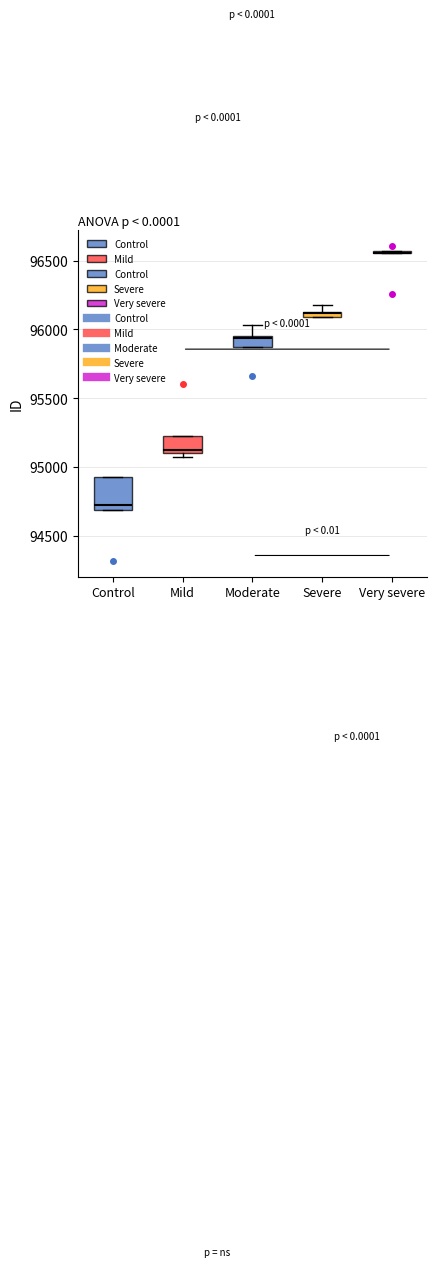

Which box is the tallest, from its lower edge to its upper edge?

Control